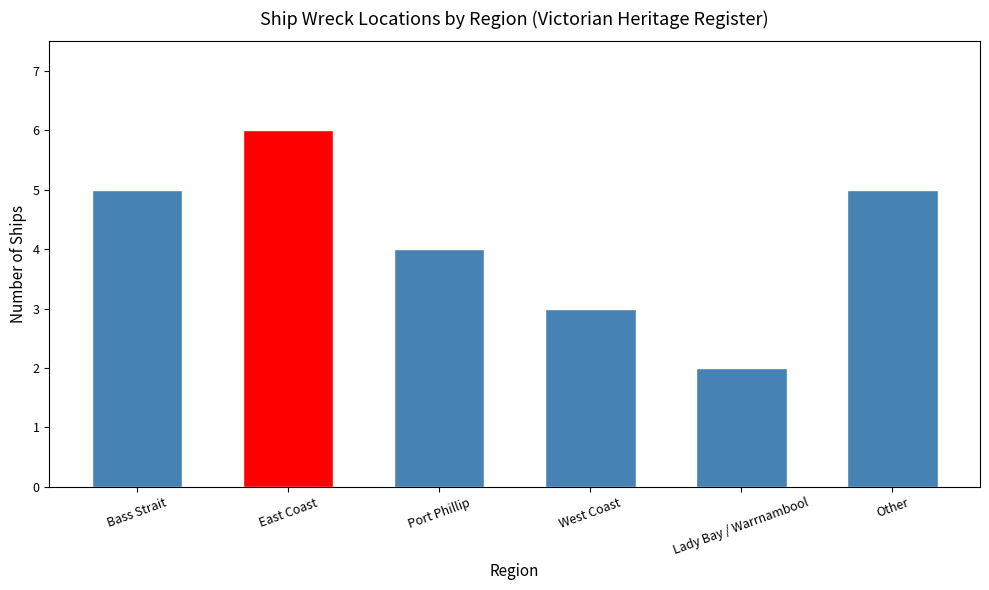

The chart shows a value of 6 at 1. True or false?

True